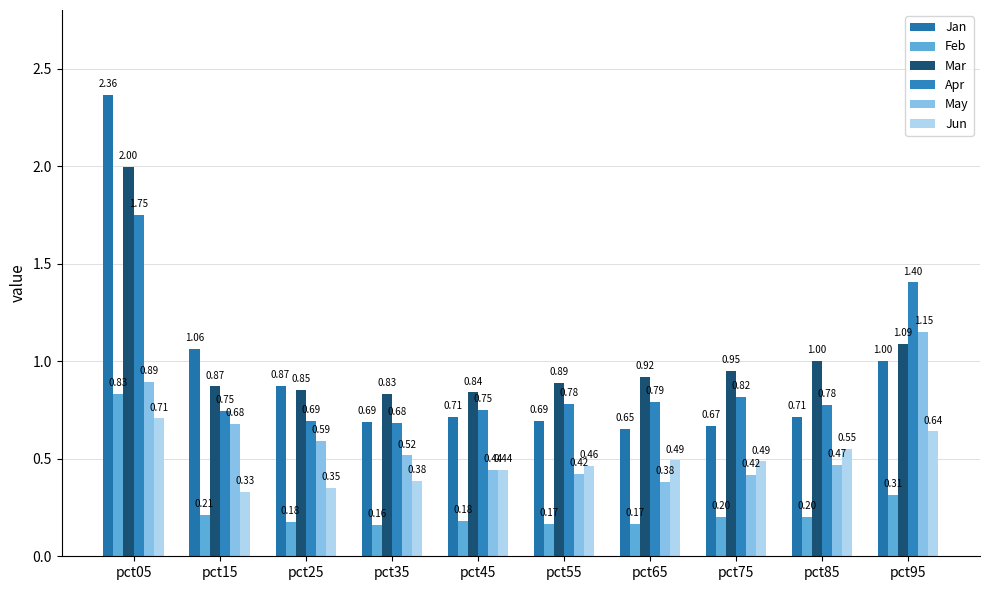

How many categories are shown in the chart?

10